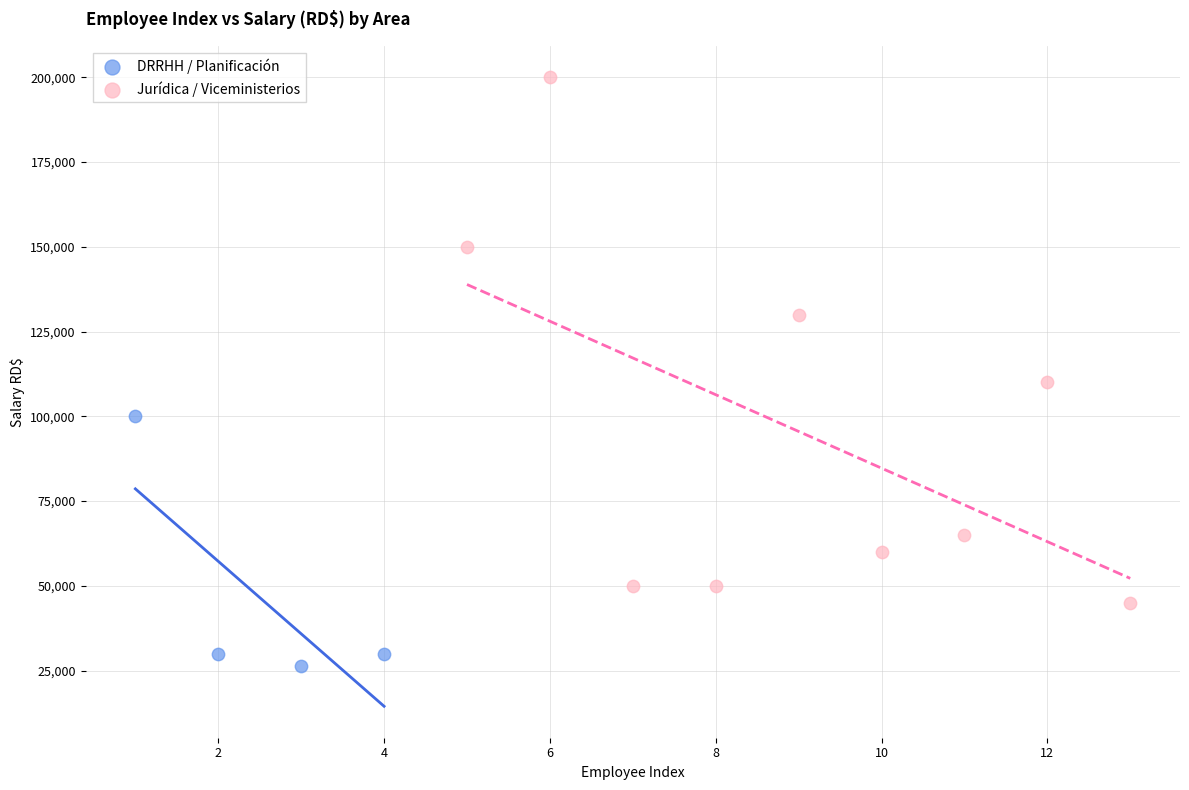

What are all the series names shown in the legend?

DRRHH / Planificación, Jurídica / Viceministerios